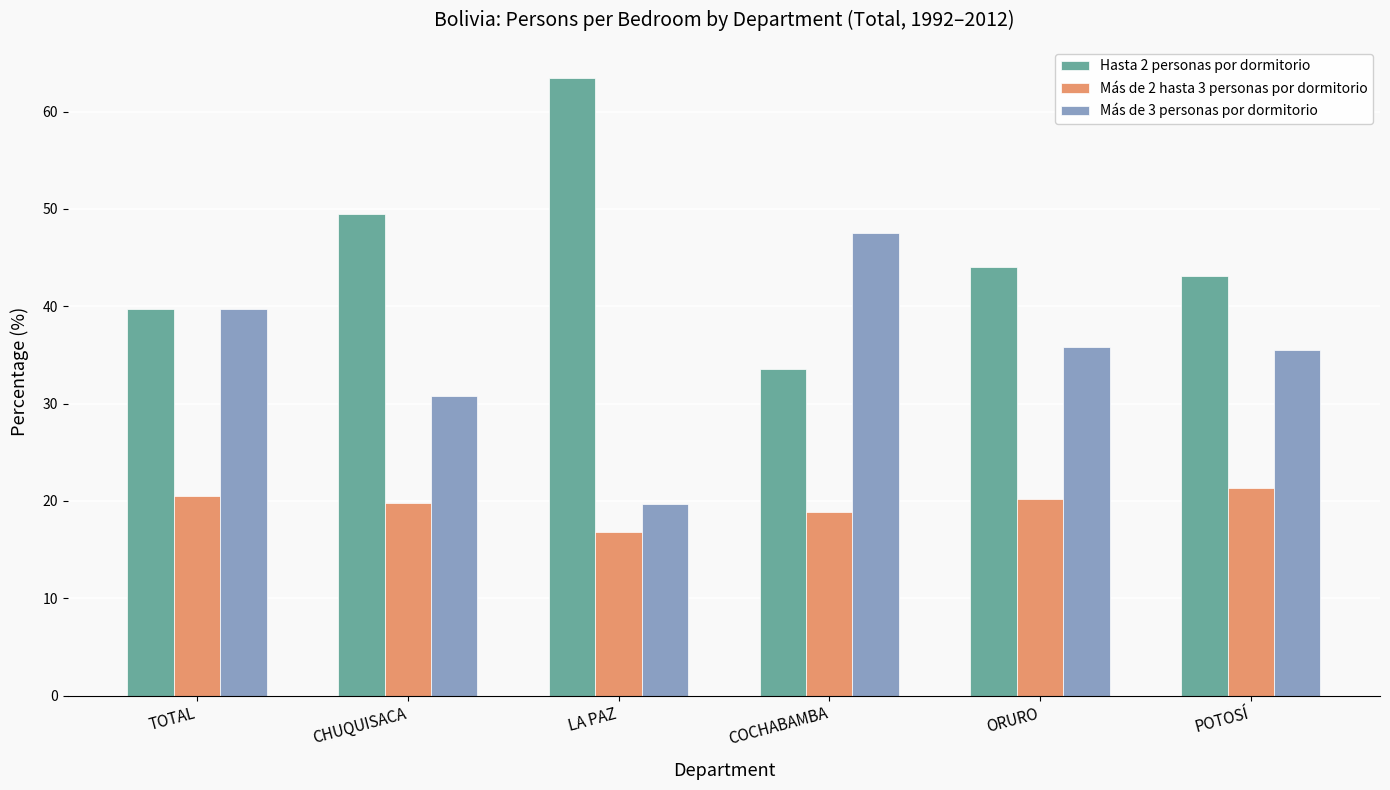

What is the difference between the highest and lowest values at ORURO?

23.8